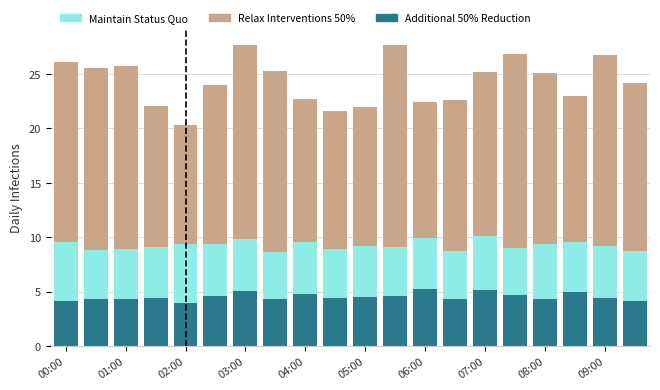

What is the difference between the maximum and second lowest values in the Additional 50% Reduction series?

1.1